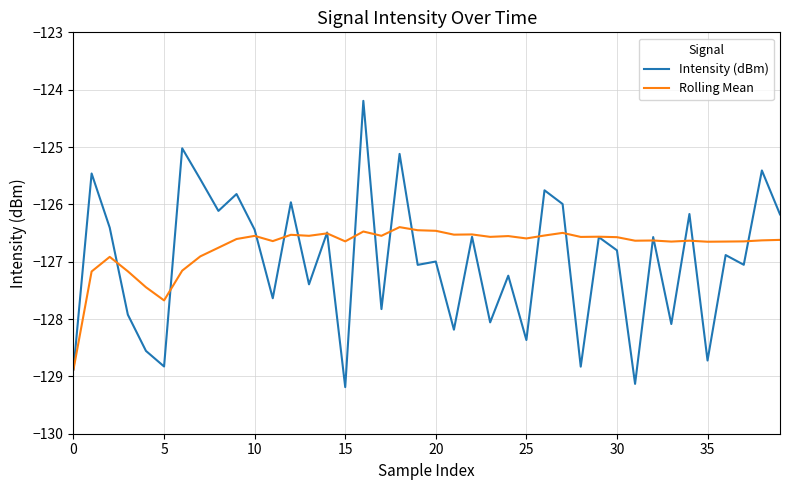

What is the maximum value shown in the chart?

-124.2